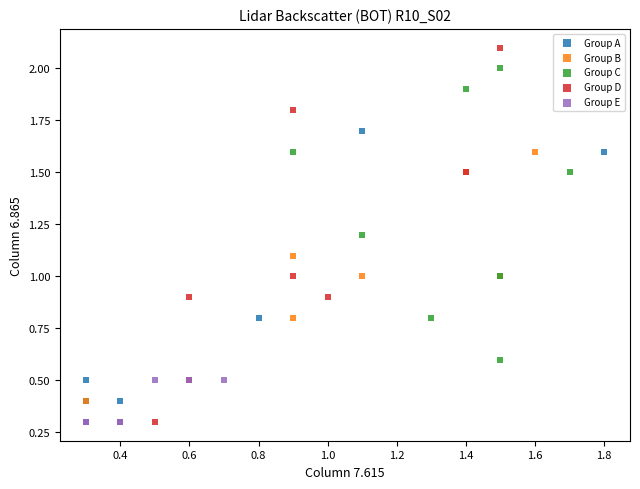

Which series has the widest spread of Y values?

Group D